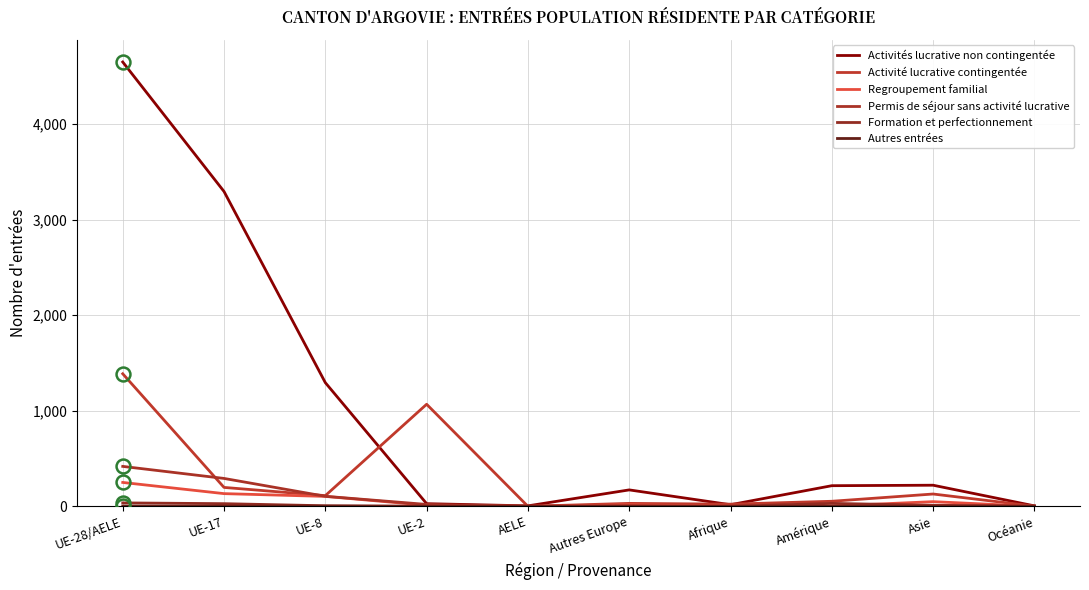

Where is Regroupement familial nearest to the value 125?

UE-17